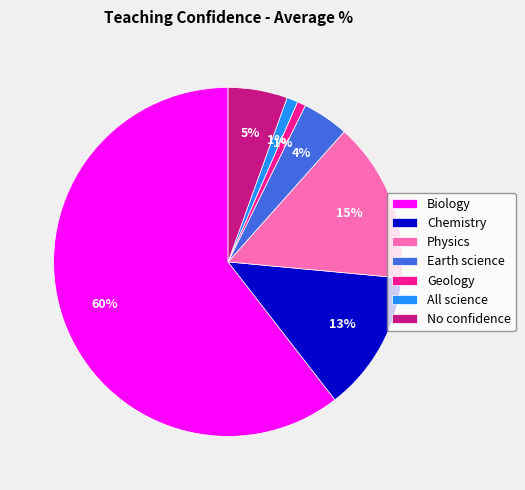

Is Geology the majority of the pie?

No